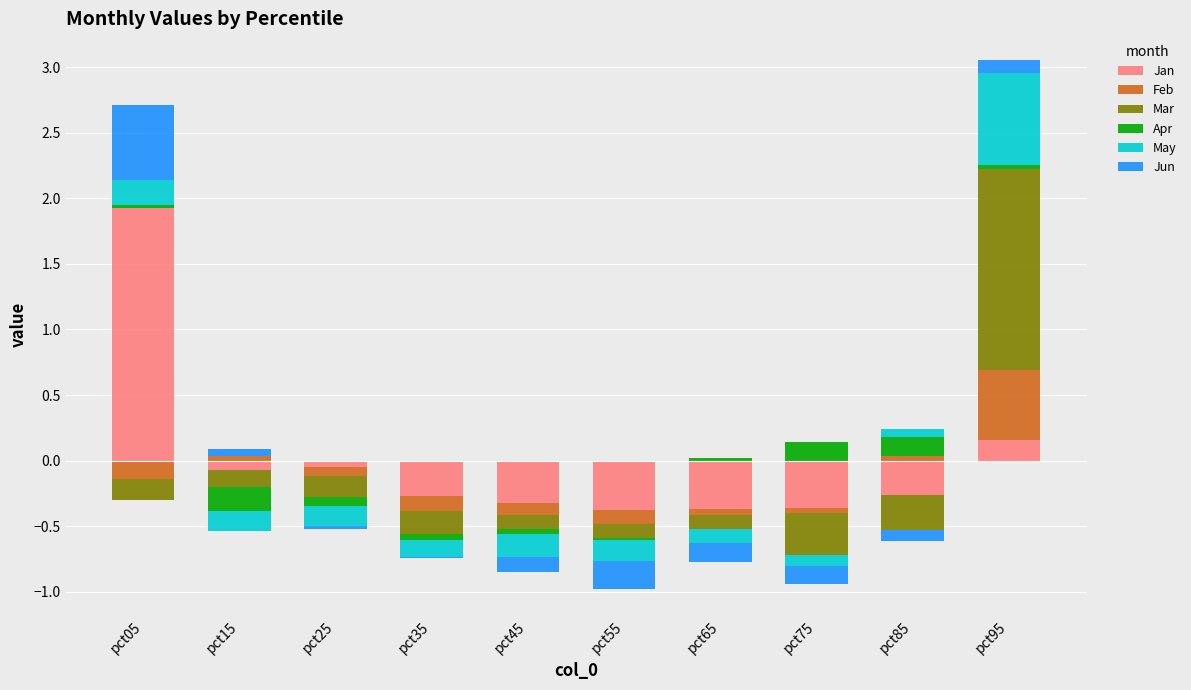

Between pct05 and pct35, which is larger?

pct05